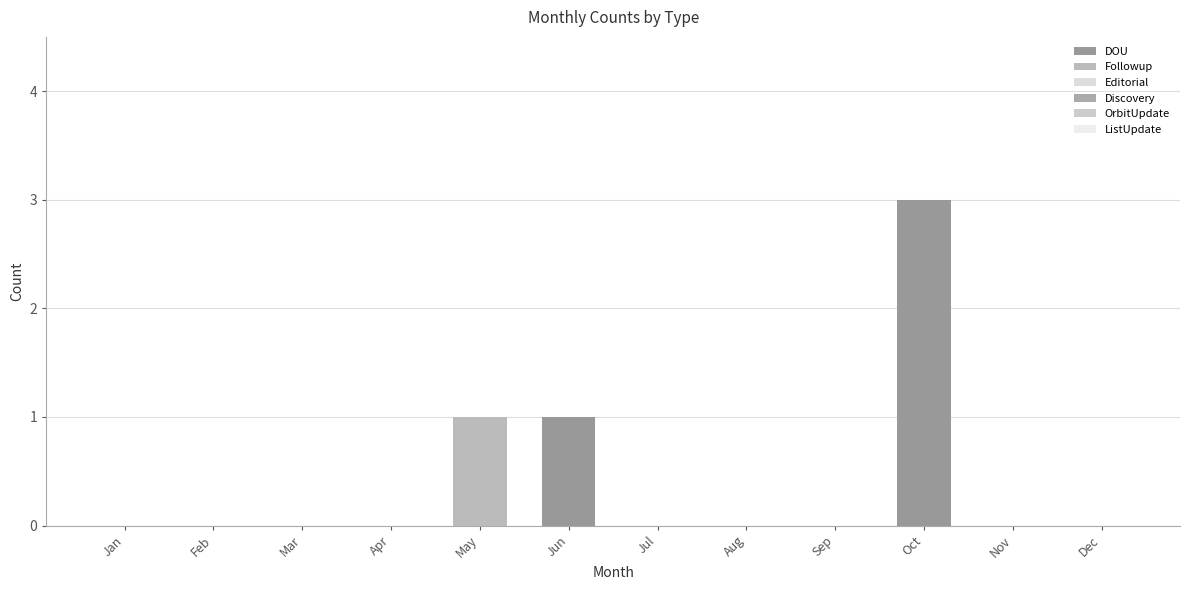

Does the chart contain stacked bars?

Yes